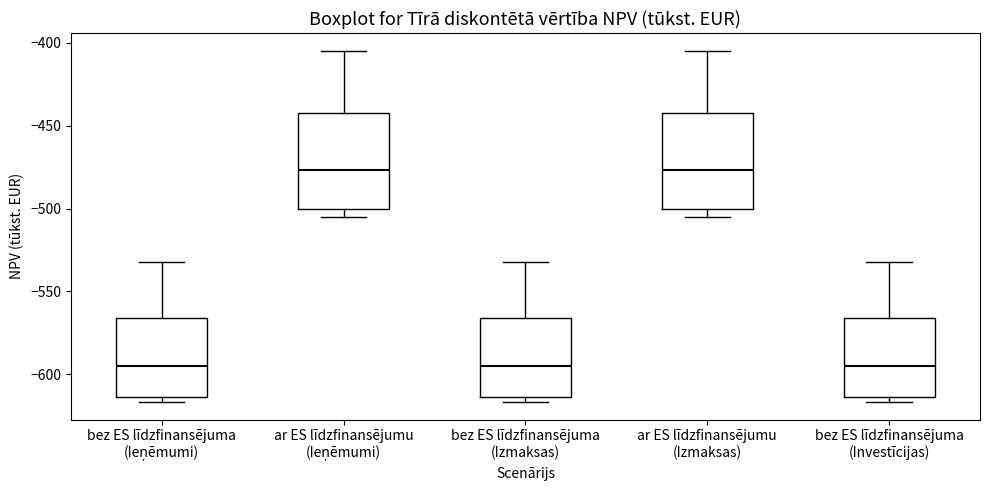

Reading left to right, read every box against the y-axis: the position of its median line, the range the box covers, and the ends of its whiskers. The values are not printed on the chart, so give them approximately, as read against the axis.

bez ES līdzfinansējuma (Ieņēmumi): median -595, box -615 to -565, whiskers -615 (just below the box's lower edge) to -530
ar ES līdzfinansējumu (Ieņēmumi): median -475, box -500 to -440, whiskers -505 to -405
bez ES līdzfinansējuma (Izmaksas): median -595, box -615 to -565, whiskers -615 (just below the box's lower edge) to -530
ar ES līdzfinansējumu (Izmaksas): median -475, box -500 to -440, whiskers -505 to -405
bez ES līdzfinansējuma (Investīcijas): median -595, box -615 to -565, whiskers -615 (just below the box's lower edge) to -530